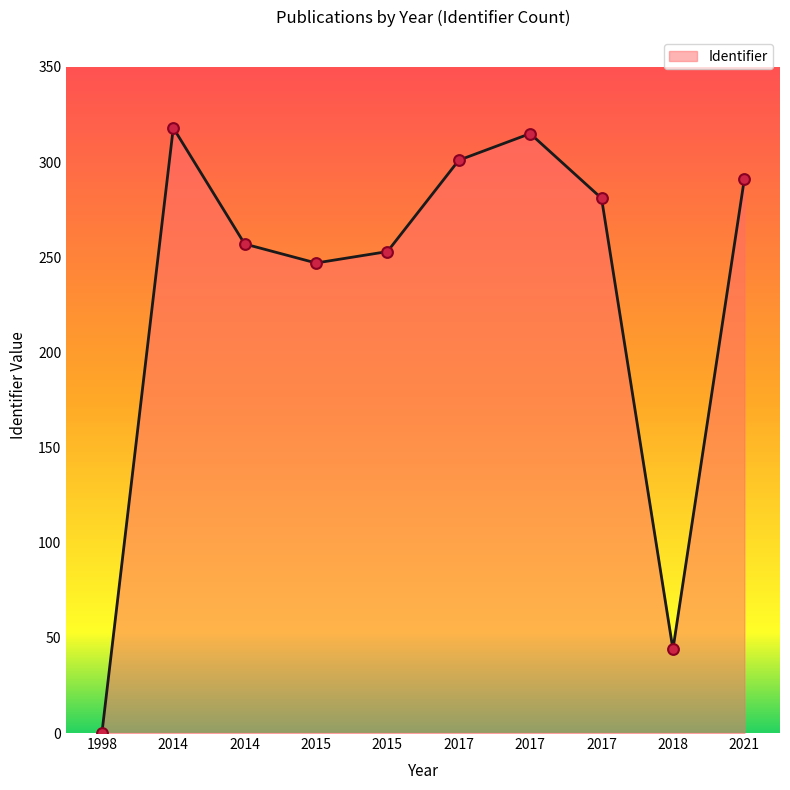

Between 1998 and 2017, which is larger?

2017